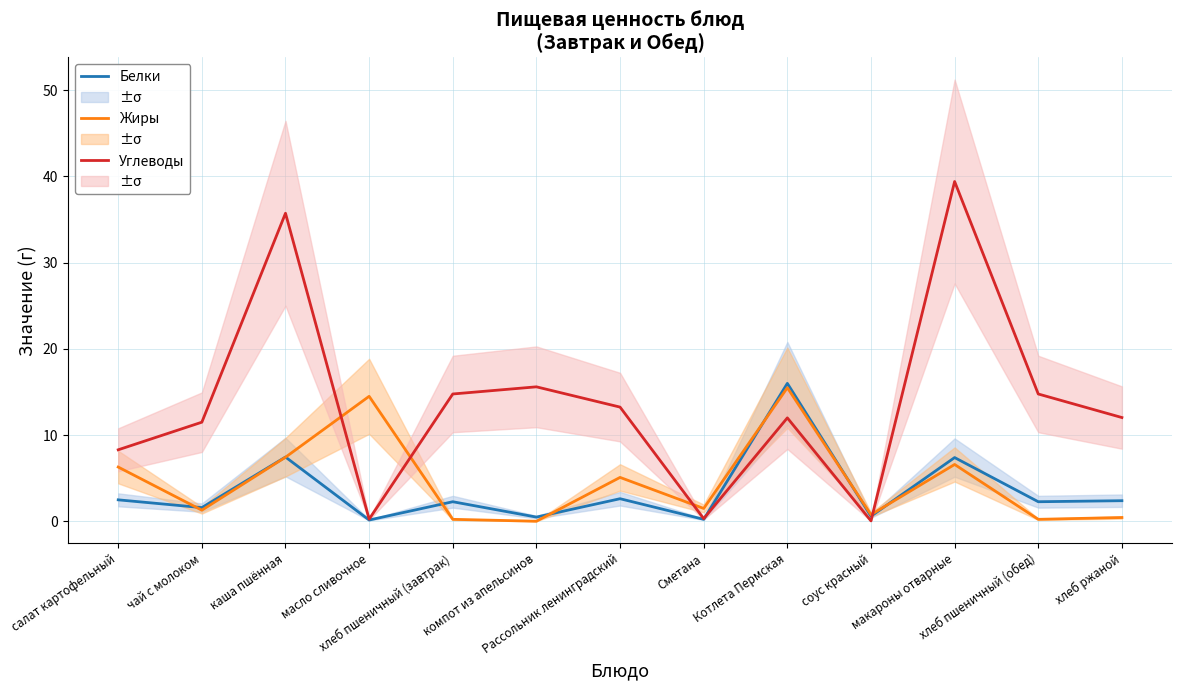

The Углеводы series shows 14.8 at хлеб пшеничный (завтрак). True or false?

True